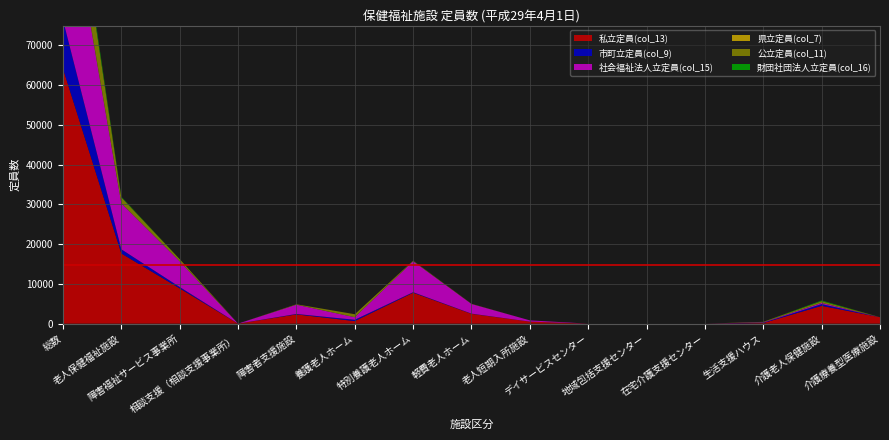

Reading left to right, what are all the values shown in this chart?

私立定員(col_13): 総数=64156	老人保健福祉施設=17652	障害福祉サービス事業所=8874	相談支援（相談支援事業所）=0	障害者支援施設=2327	養護老人ホーム=645	特別養護老人ホーム=7785	軽費老人ホーム=2467	老人短期入所施設=509	デイサービスセンター=0	地域包括支援センター=0	在宅介護支援センター=0	生活支援ハウス=144	介護老人保健施設=4483	介護療養型医療施設=1619
市町立定員(col_9): 総数=12284	老人保健福祉施設=1057	障害福祉サービス事業所=346	相談支援（相談支援事業所）=0	障害者支援施設=110	養護老人ホーム=330	特別養護老人ホーム=130	軽費老人ホーム=50	老人短期入所施設=0	デイサービスセンター=0	地域包括支援センター=0	在宅介護支援センター=0	生活支援ハウス=101	介護老人保健施設=440	介護療養型医療施設=6
社会福祉法人立定員(col_15): 総数=38722	老人保健福祉施設=11579	障害福祉サービス事業所=6463	相談支援（相談支援事業所）=0	障害者支援施設=2327	養護老人ホーム=645	特別養護老人ホーム=7785	軽費老人ホーム=2427	老人短期入所施設=314	デイサービスセンター=0	地域包括支援センター=0	在宅介護支援センター=0	生活支援ハウス=108	介護老人保健施設=300	介護療養型医療施設=0
県立定員(col_7): 総数=535	老人保健福祉施設=0	障害福祉サービス事業所=0	相談支援（相談支援事業所）=0	障害者支援施設=0	養護老人ホーム=0	特別養護老人ホーム=0	軽費老人ホーム=0	老人短期入所施設=0	デイサービスセンター=0	地域包括支援センター=0	在宅介護支援センター=0	生活支援ハウス=0	介護老人保健施設=0	介護療養型医療施設=0
公立定員(col_11): 総数=14796	老人保健福祉施設=1477	障害福祉サービス事業所=551	相談支援（相談支援事業所）=0	障害者支援施設=110	養護老人ホーム=750	特別養護老人ホーム=130	軽費老人ホーム=50	老人短期入所施設=0	デイサービスセンター=0	地域包括支援センター=0	在宅介護支援センター=0	生活支援ハウス=101	介護老人保健施設=440	介護療養型医療施設=6
財団社団法人立定員(col_16): 総数=1621	老人保健福祉施設=172	障害福祉サービス事業所=0	相談支援（相談支援事業所）=0	障害者支援施設=0	養護老人ホーム=0	特別養護老人ホーム=0	軽費老人ホーム=0	老人短期入所施設=0	デイサービスセンター=0	地域包括支援センター=0	在宅介護支援センター=0	生活支援ハウス=0	介護老人保健施設=172	介護療養型医療施設=0